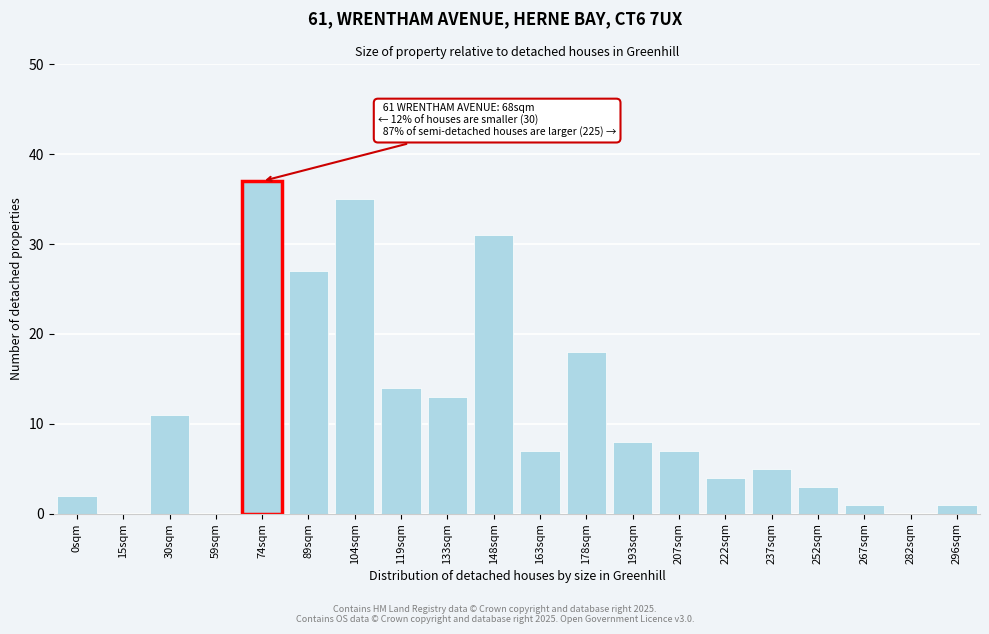

Reading left to right, extract all data points from this chart.

0sqm=2	15sqm=0	30sqm=11	59sqm=0	74sqm=37	89sqm=27	104sqm=35	119sqm=14	133sqm=13	148sqm=31	163sqm=7	178sqm=18	193sqm=8	207sqm=7	222sqm=4	237sqm=5	252sqm=3	267sqm=1	282sqm=0	296sqm=1